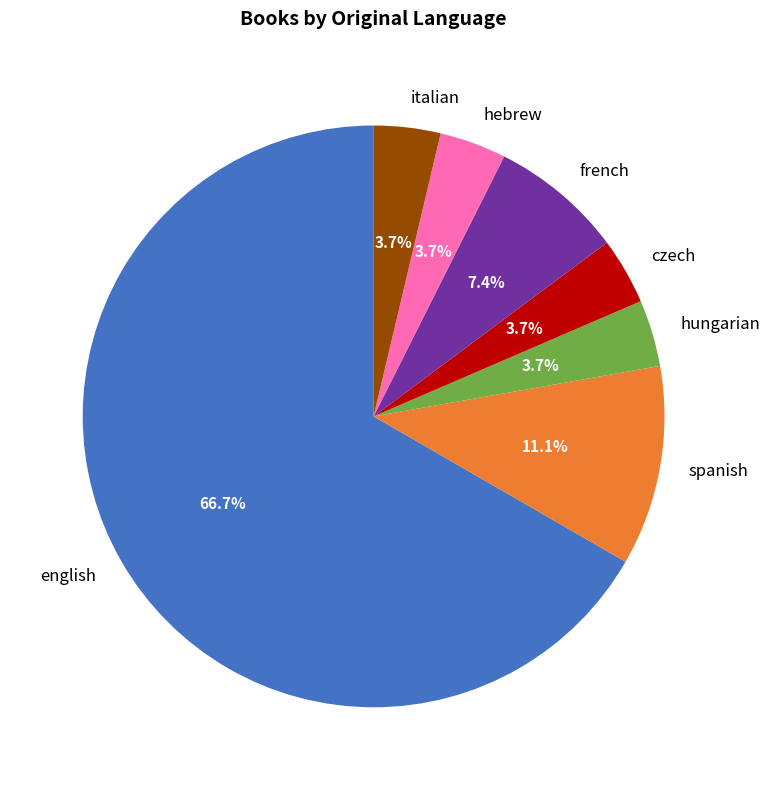

To the nearest percent, what is the difference between the hungarian and english slice percentages?

63%